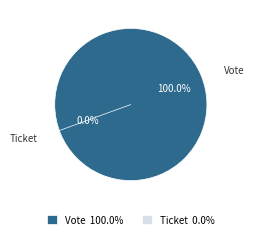

The Vote slice represents 94% of the pie. True or false?

False